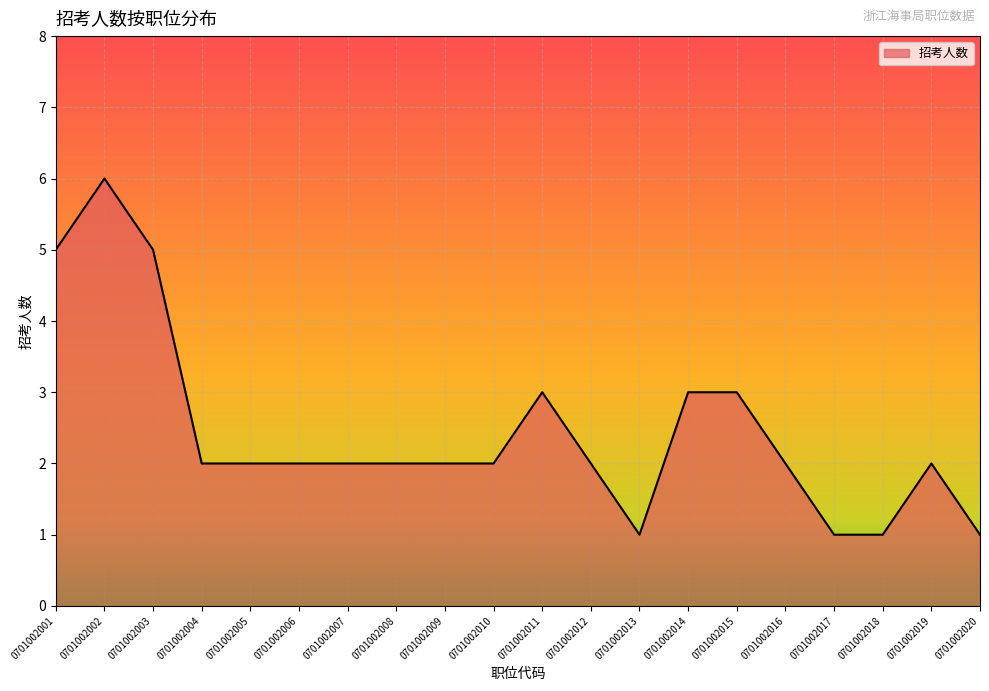

What is the maximum value shown in the chart?

6